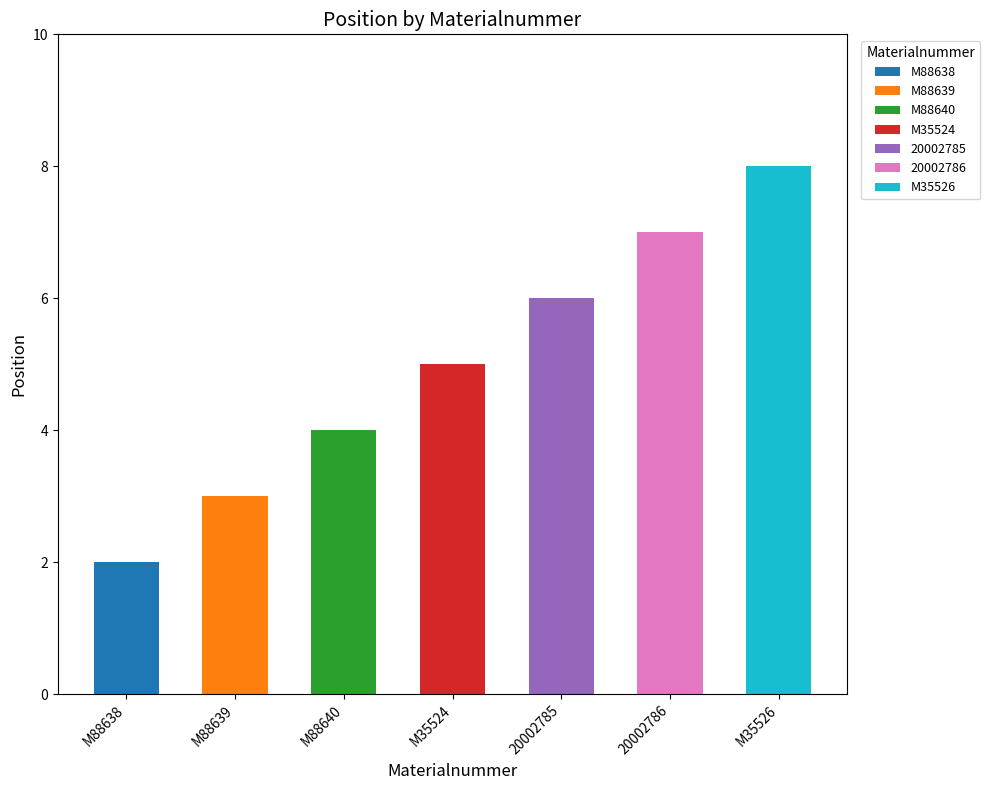

Reading left to right, extract all data points from this chart.

2	3	4	5	6	7	8